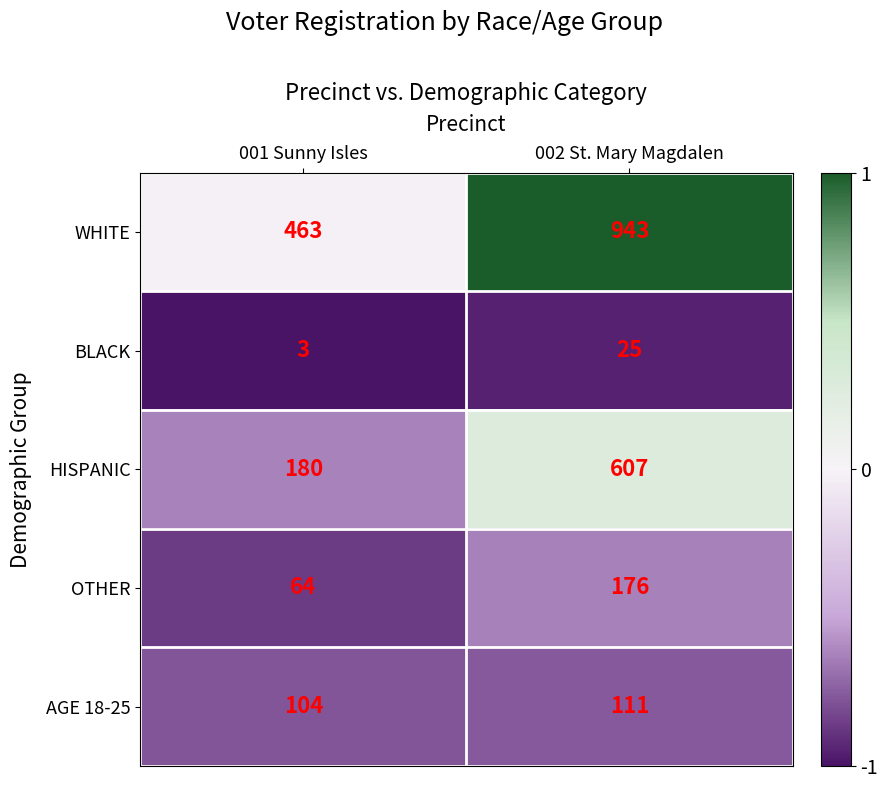

Reading left to right, list all the values displayed in this chart.

WHITE: 463	943
BLACK: 3	25
HISPANIC: 180	607
OTHER: 64	176
AGE 18-25: 104	111